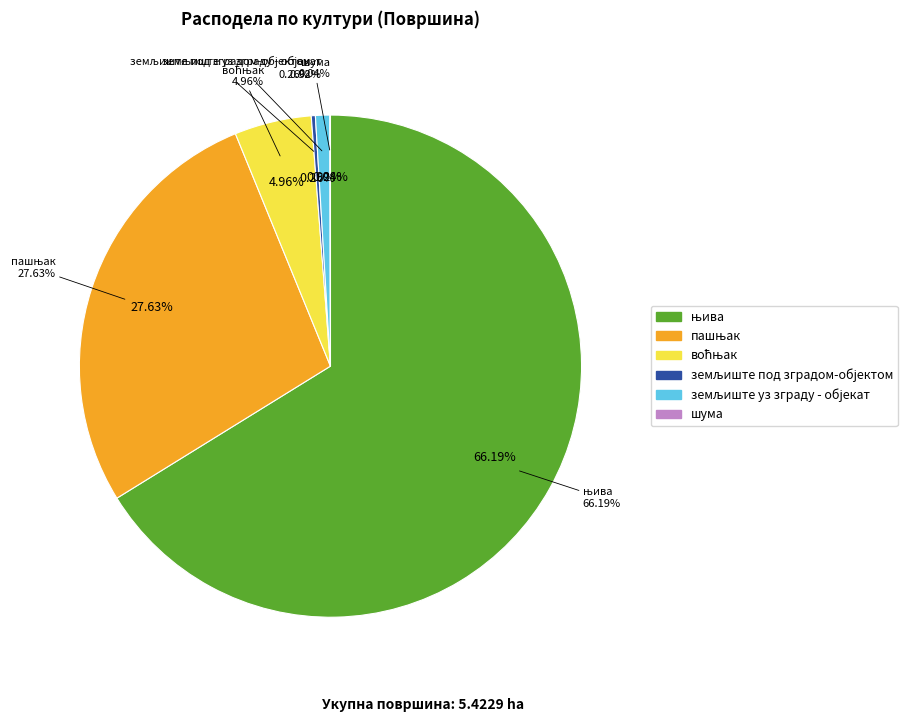

Does any single category account for the majority?

Yes